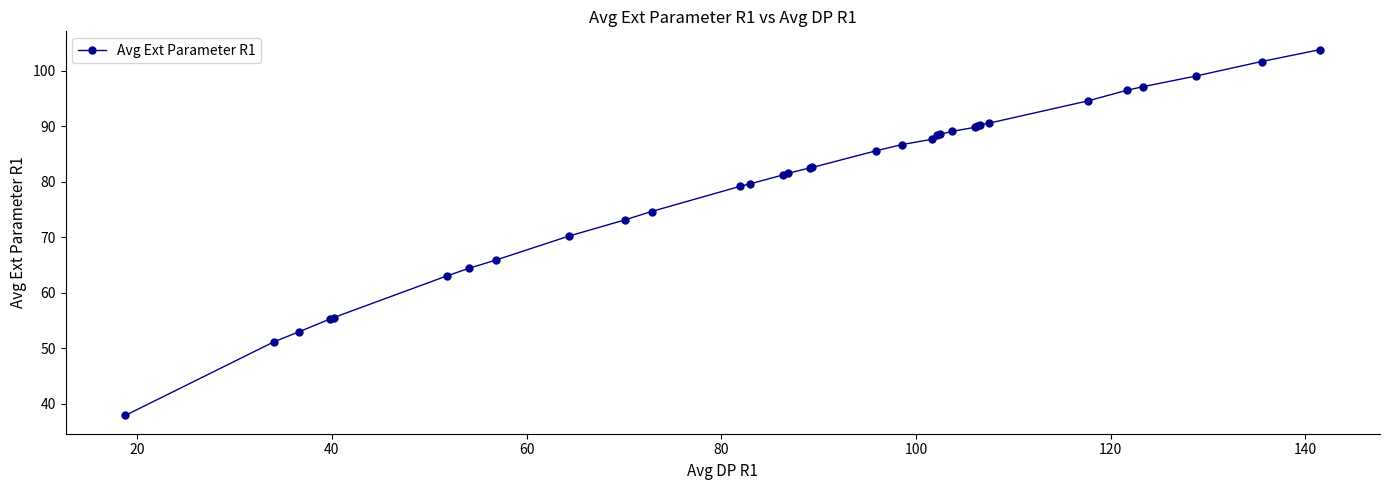

What is the difference between the maximum and minimum values?

65.9